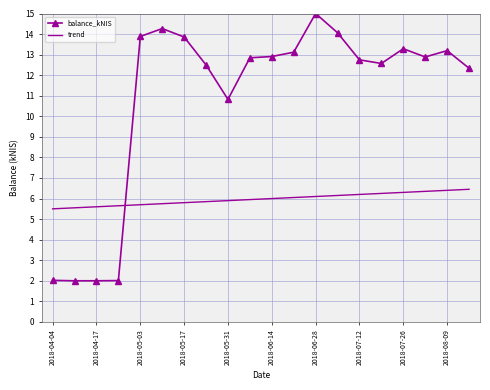

What is the difference between the maximum and minimum values in the balance_kNIS series?

13.0